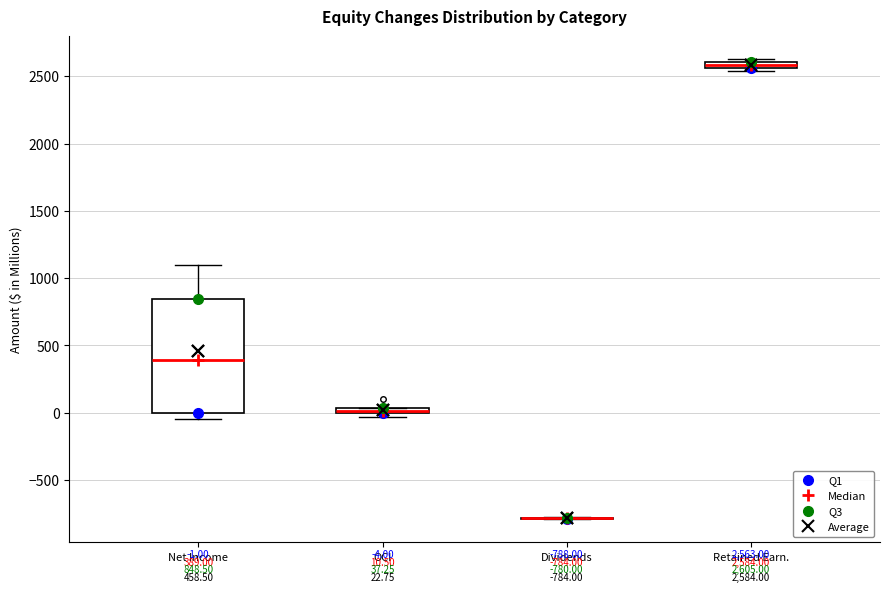

Comparing the boxes themselves (not the whiskers), which one is the tallest?

Net Income